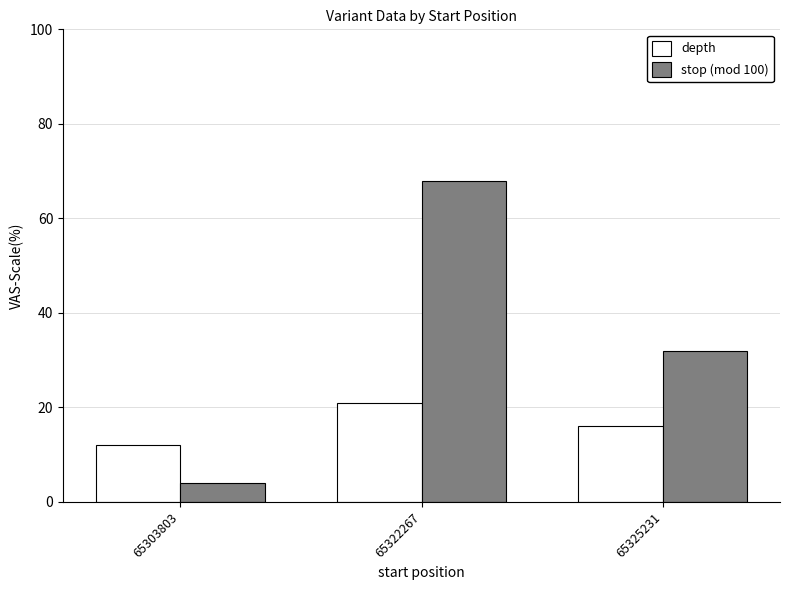

The depth series shows 14 at 65322267. True or false?

False